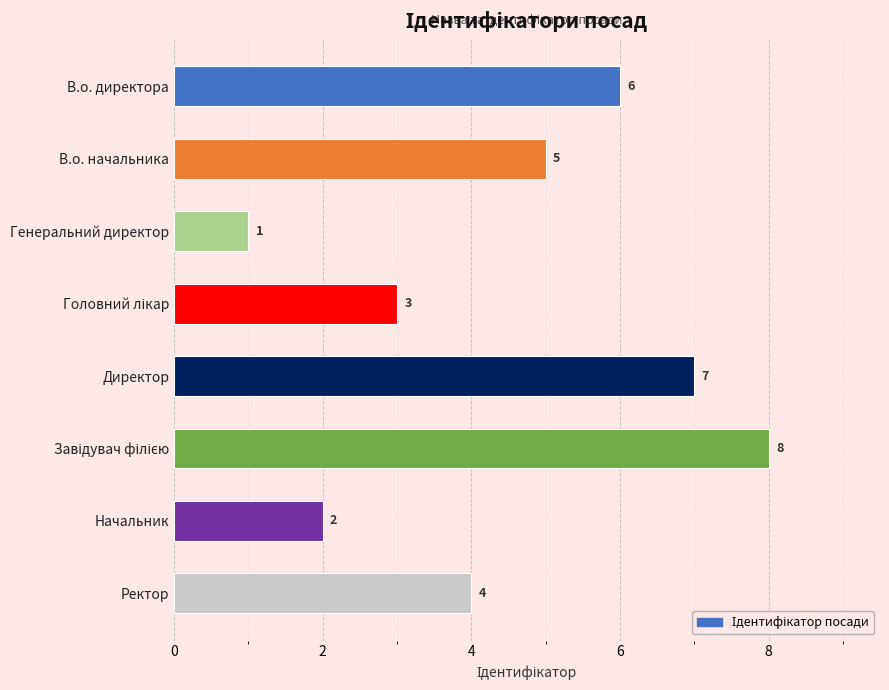

Reading top to bottom, what are all the values shown in this chart?

6	5	1	3	7	8	2	4